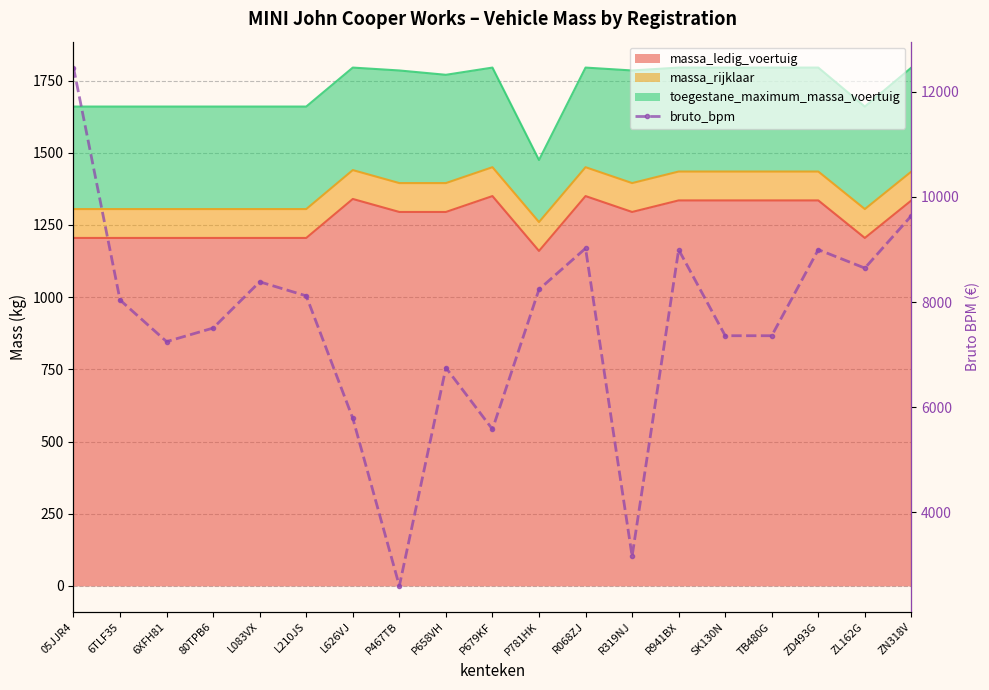

What is the label of the 17th point from the left?

ZD493G